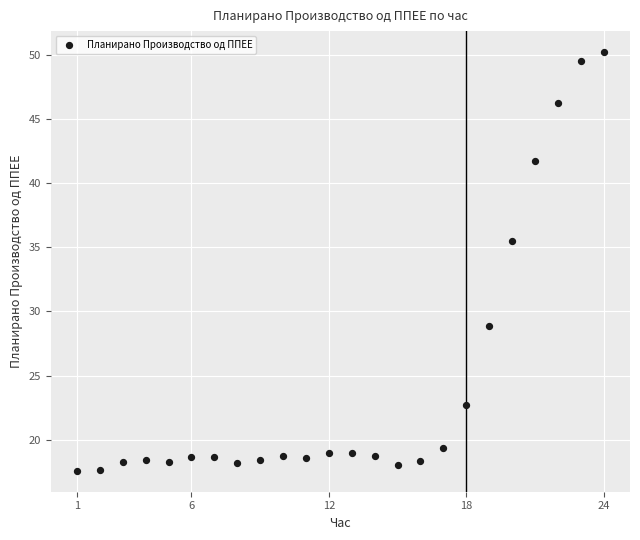

What Y value in the scatter plot is closest to 33?

35.5